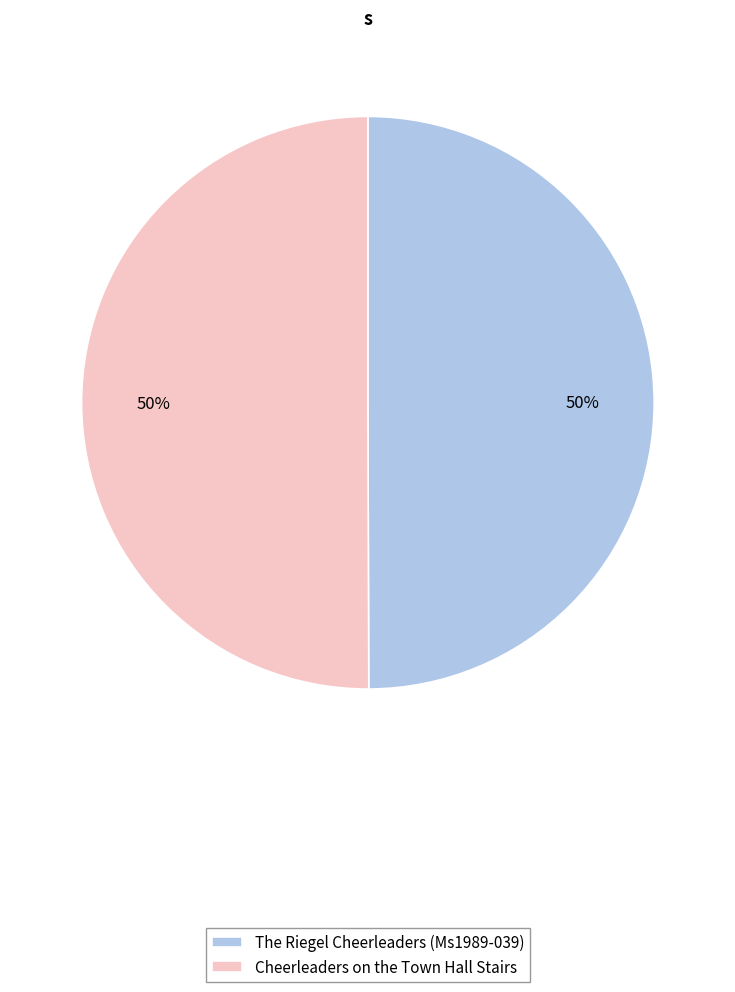

To the nearest percent, what is the average slice percentage?

50%